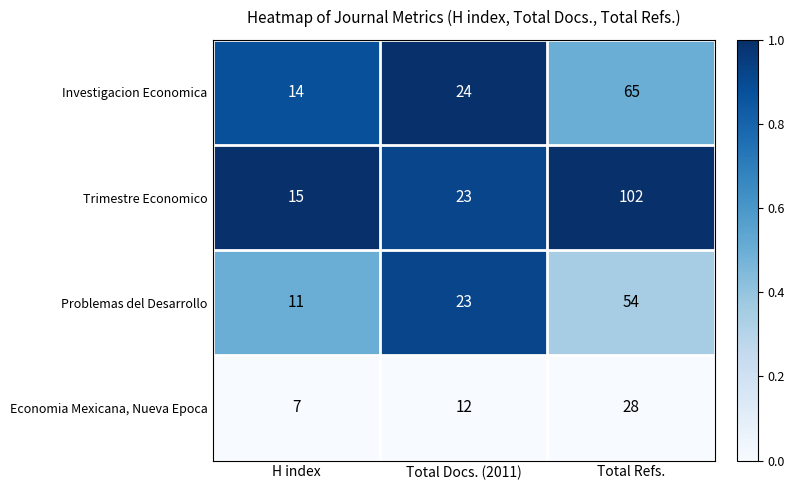

Where is Investigacion Economica nearest to the value 39?

Total Docs. (2011)